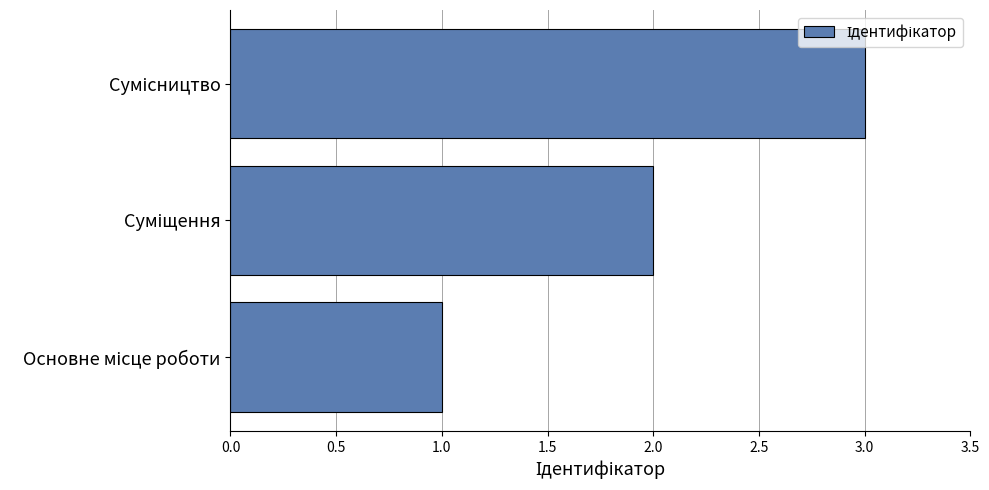

What is the maximum value shown in the chart?

3